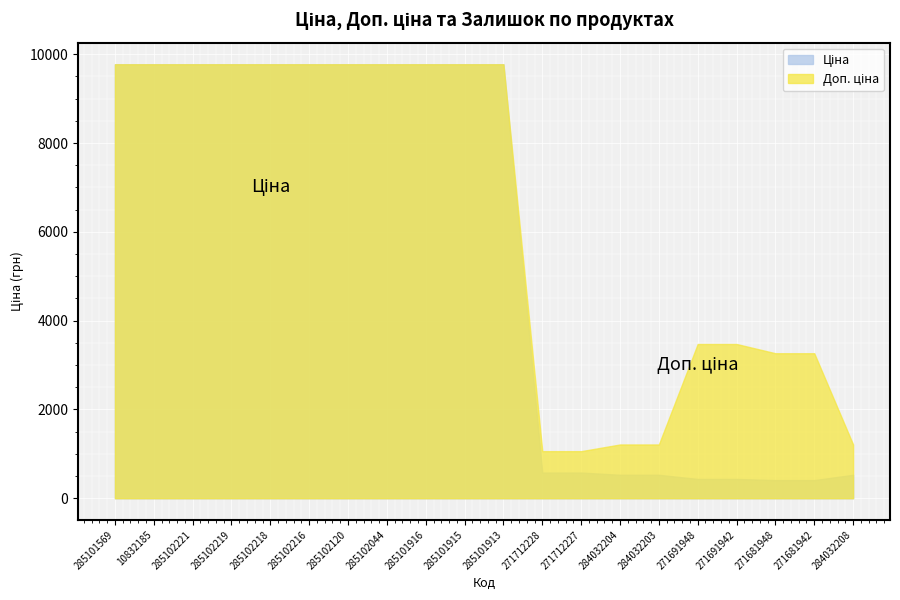

Reading right to left, extract all data points from this chart.

Ціна: 284032208=528.2	271681942=408.2	271681948=408.2	271691942=434.3	271691948=434.3	284032203=528.2	284032204=528.2	271712227=578.1	271712228=578.1	285101913=9775.5	285101915=9775.5	285101916=9775.5	285102044=9775.5	285102120=9775.5	285102216=9775.5	285102218=9775.5	285102219=9775.5	285102221=9775.5	10832185=9775.5	285101569=9775.5
Доп. ціна: 284032208=1210.7	271681942=3265.8	271681948=3265.8	271691942=3474.1	271691948=3474.1	284032203=1210.7	284032204=1210.7	271712227=1060.0	271712228=1060.0	285101913=9775.5	285101915=9775.5	285101916=9775.5	285102044=9775.5	285102120=9775.5	285102216=9775.5	285102218=9775.5	285102219=9775.5	285102221=9775.5	10832185=9775.5	285101569=9775.5